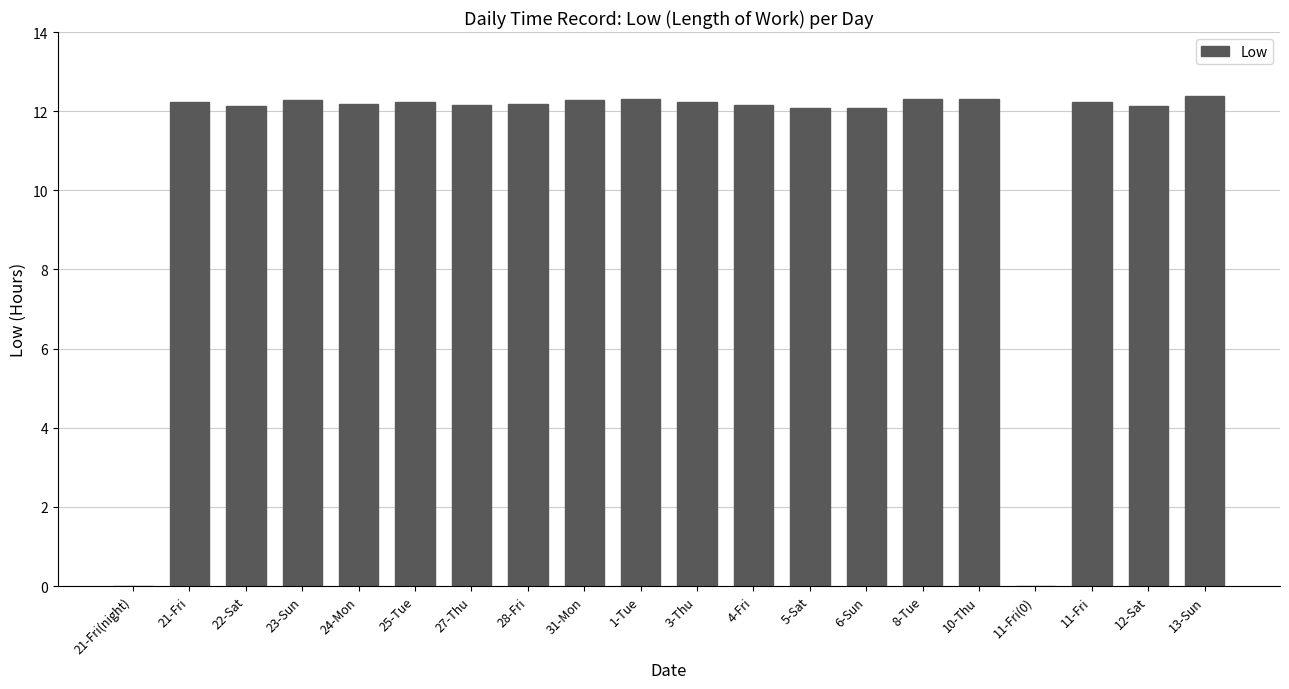

Which has a higher value, 21-Fri(night) or 4-Fri?

4-Fri